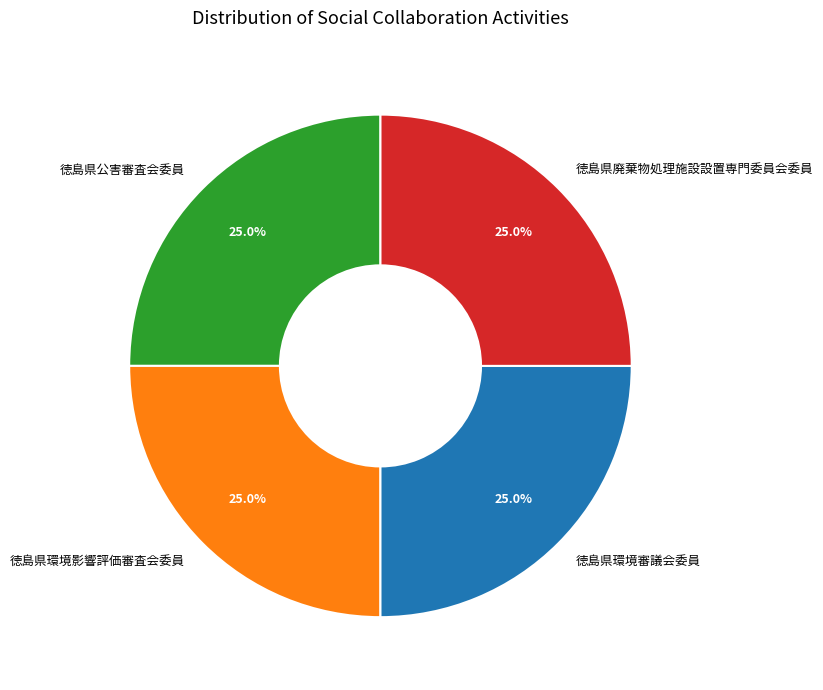

To the nearest percent, what is the combined percentage of 徳島県廃棄物処理施設設置専門委員会委員 and 徳島県公害審査会委員?

50%